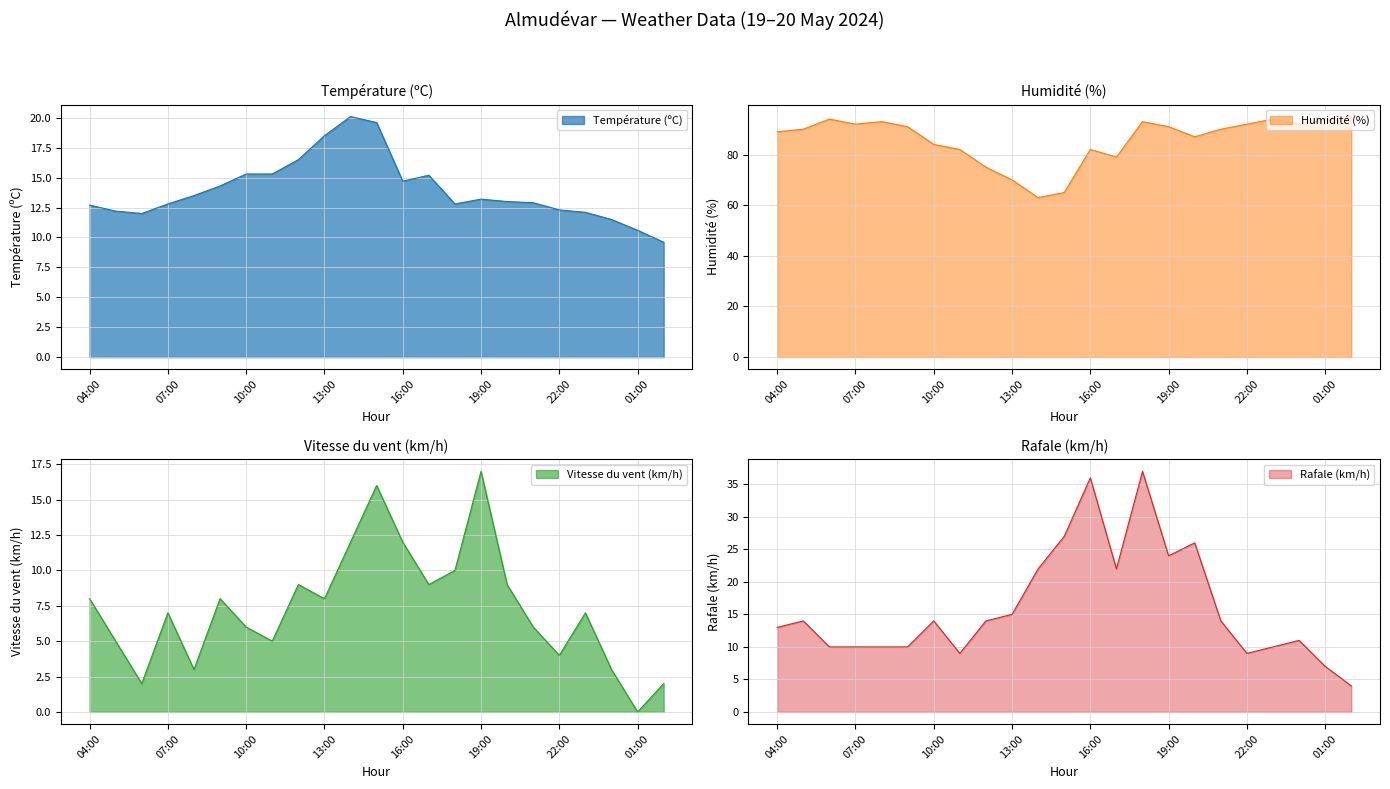

What is the label of the 16th point from the right?

11:00